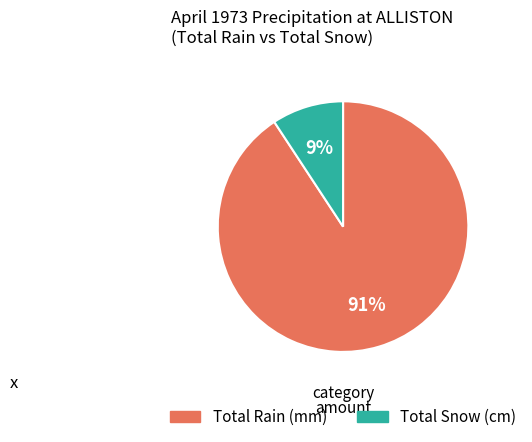

To the nearest percent, what is the average slice percentage?

50%